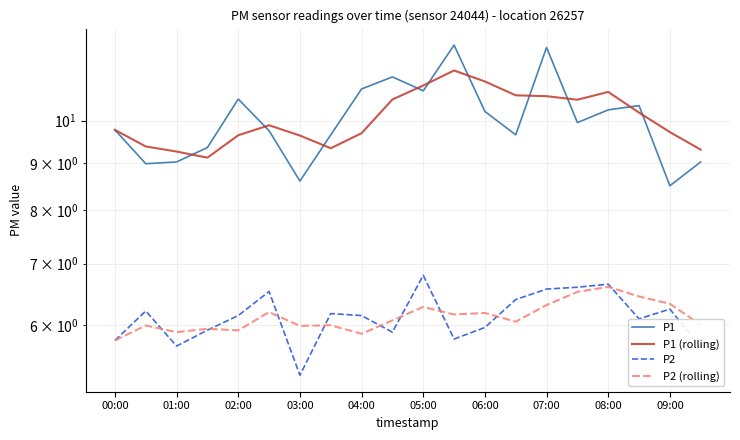

Which series has the largest total across all categories?

P1 (rolling)